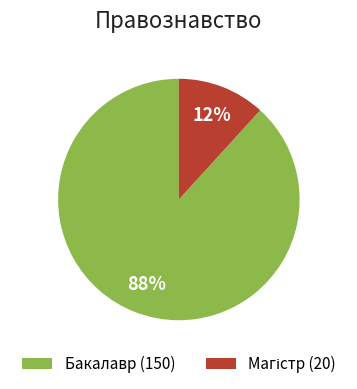

To the nearest percent, what percentage of the pie is Бакалавр (150)?

88%